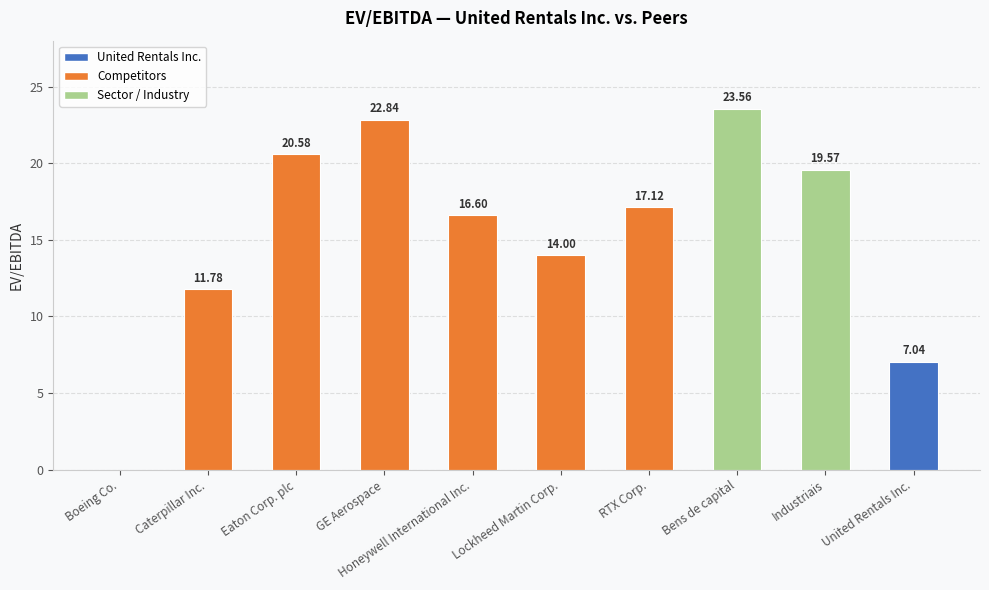

Where is the data nearest to the value 11?

Caterpillar Inc.